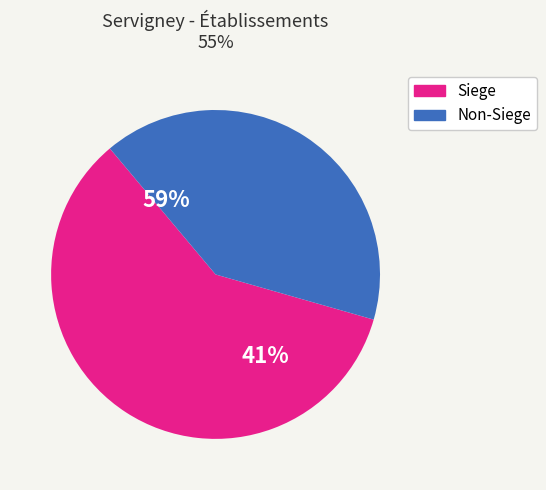

Is there a majority slice in this chart?

Yes